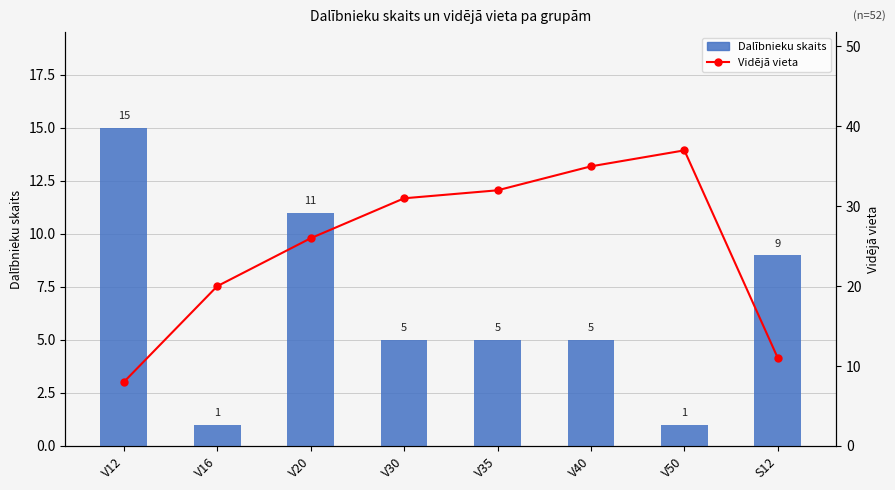

At how many categories does at least one series exceed 31?

3